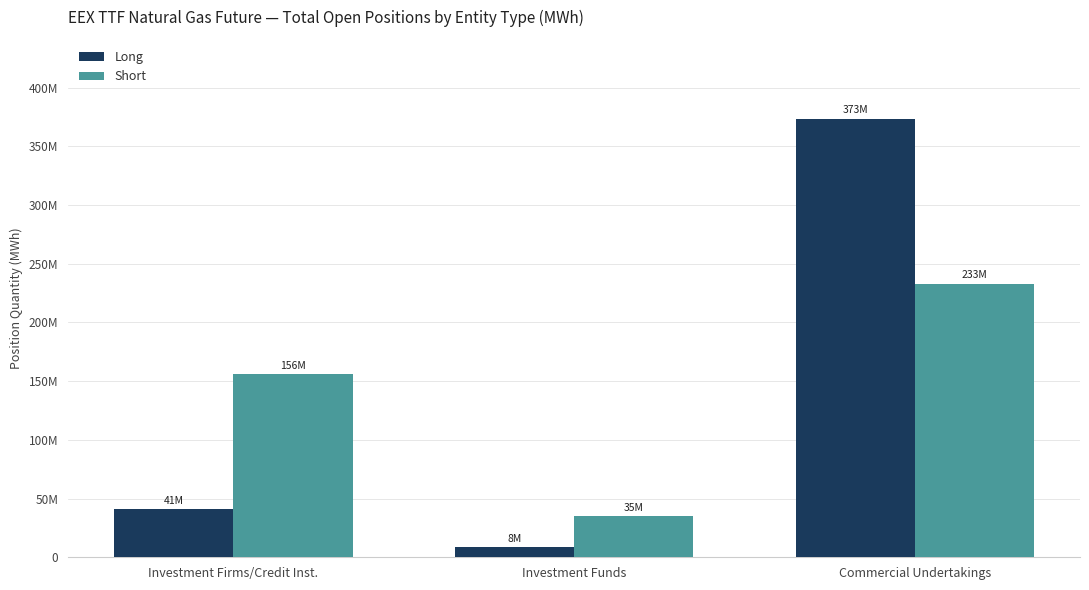

The Short series shows 45632028 at Investment Firms/Credit Inst.. True or false?

False